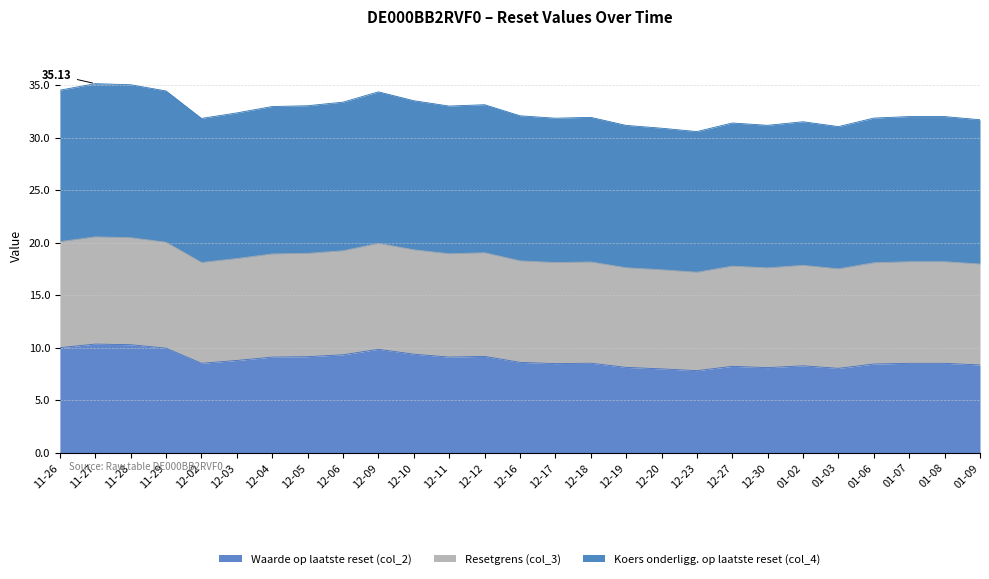

What is the total value across all series at 12-19?

31.2